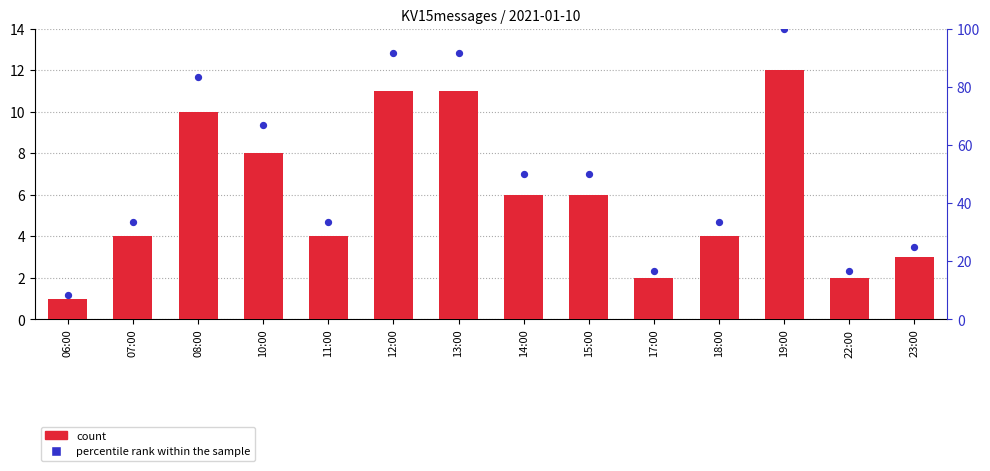

What are all the series names shown in the legend?

count, percentile rank within the sample